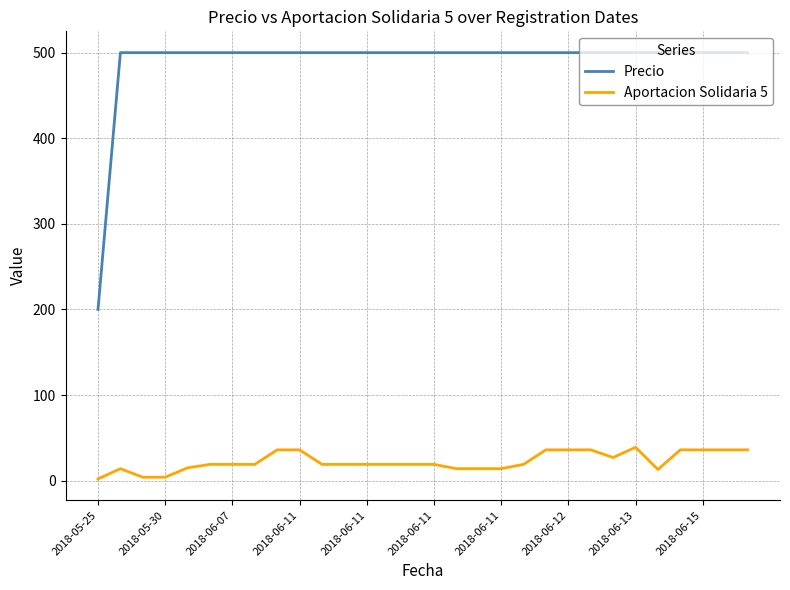

Which series has the largest range (max minus min)?

Precio